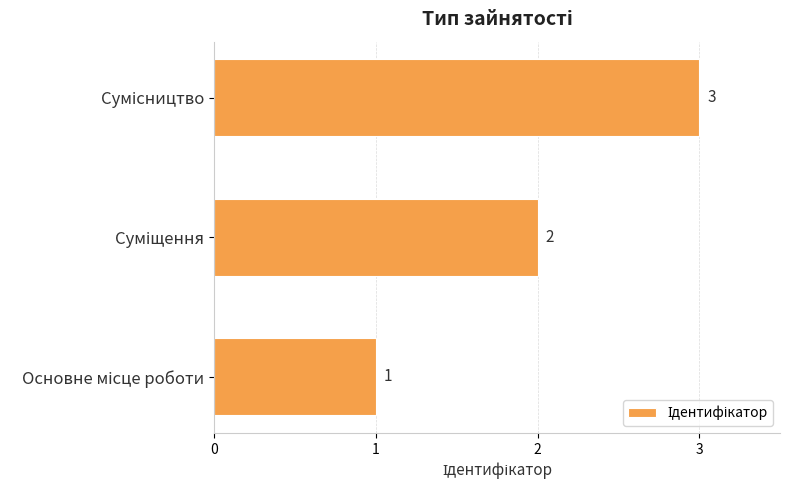

What is the greatest value displayed?

3